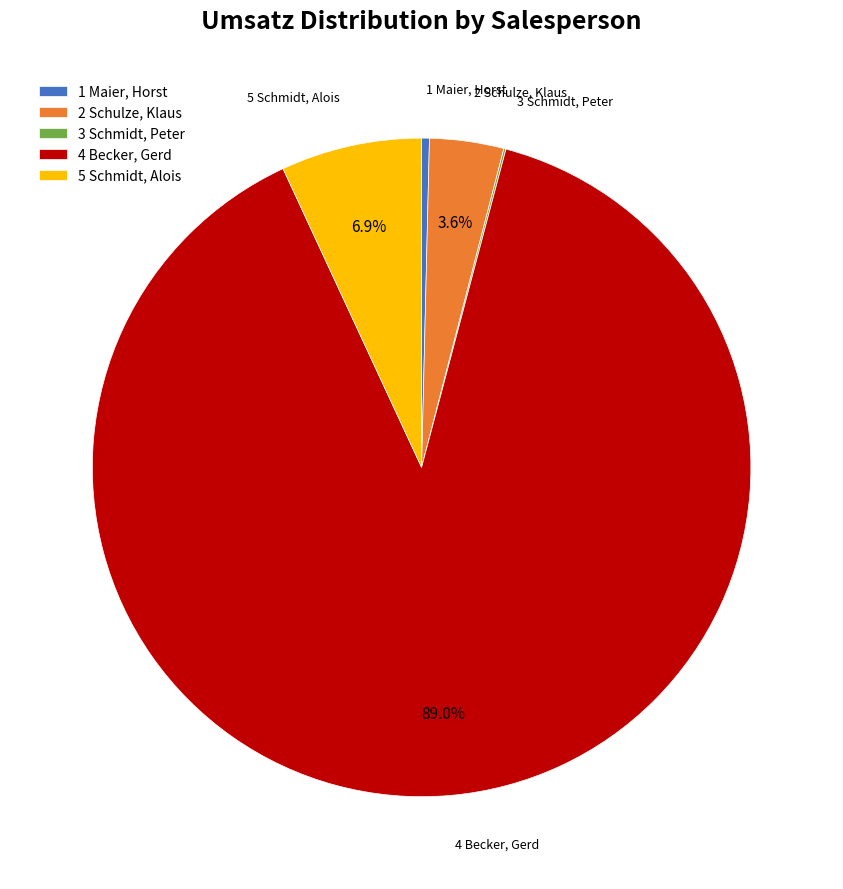

Is 4 Becker, Gerd the majority of the pie?

Yes